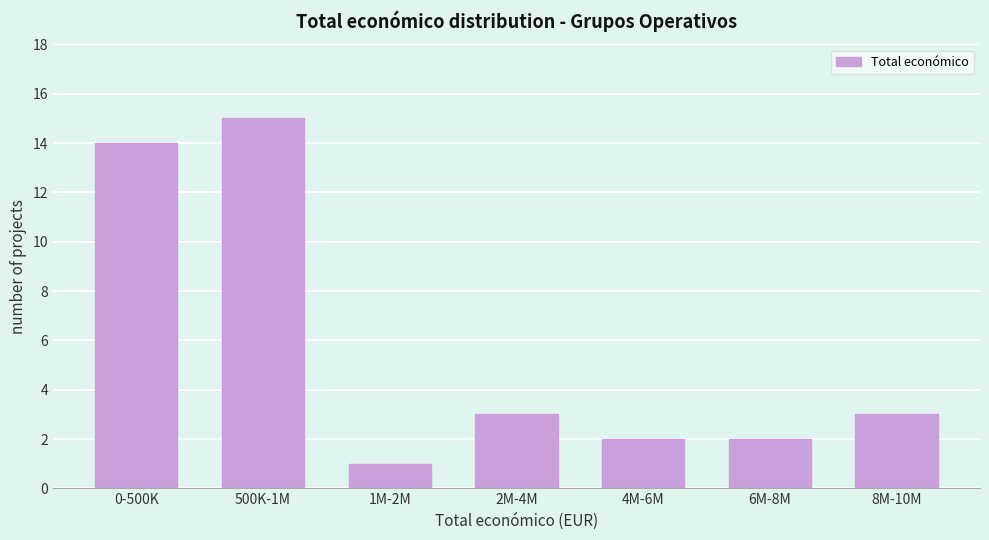

Reading left to right, what are all the values shown in this chart?

14	15	1	3	2	2	3